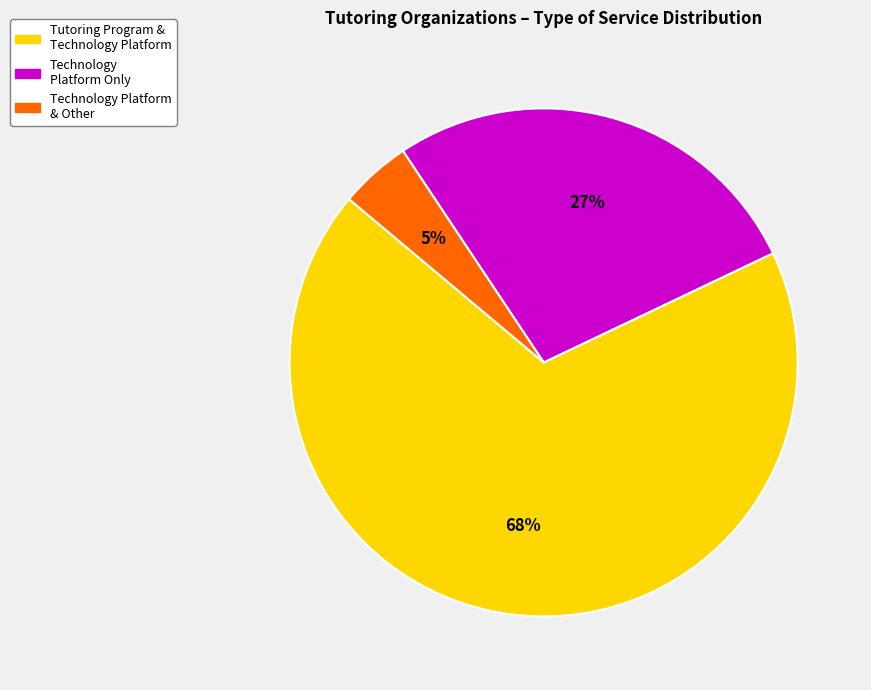

What is the largest slice in the pie chart?

Tutoring Program & Technology Platform